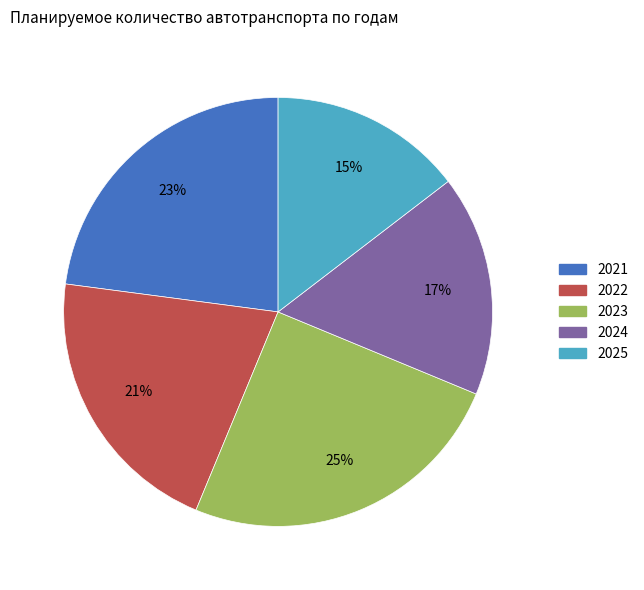

To the nearest percent, what portion does 2024 represent?

17%